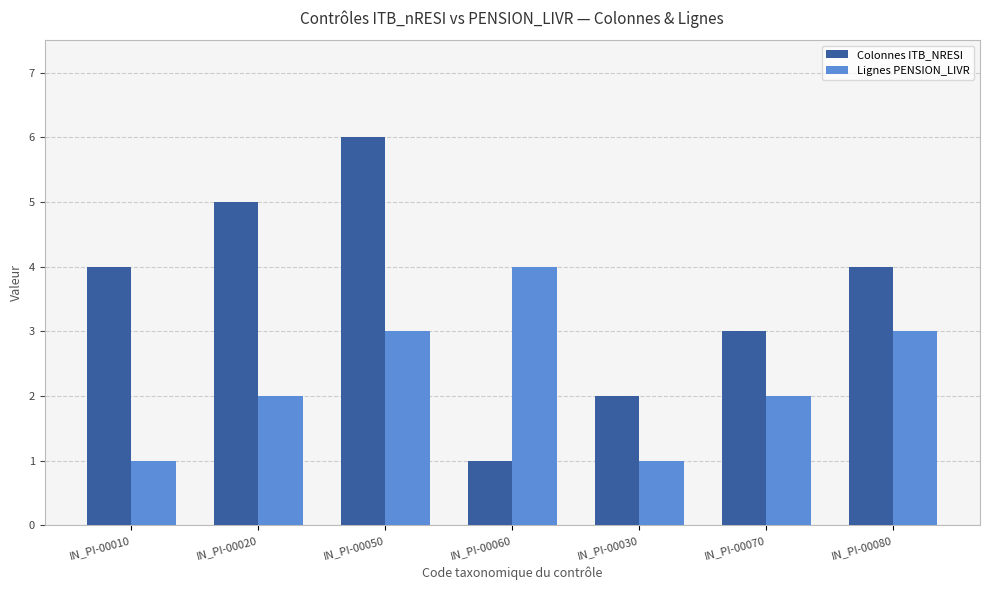

True or false: Colonnes ITB_NRESI has a value of 2 at IN_PI-00080.

False